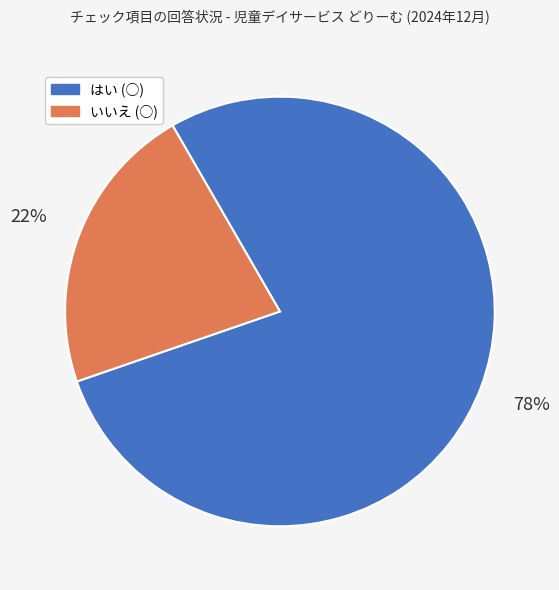

Is the sum of いいえ (○) and はい (○) greater than half?

Yes